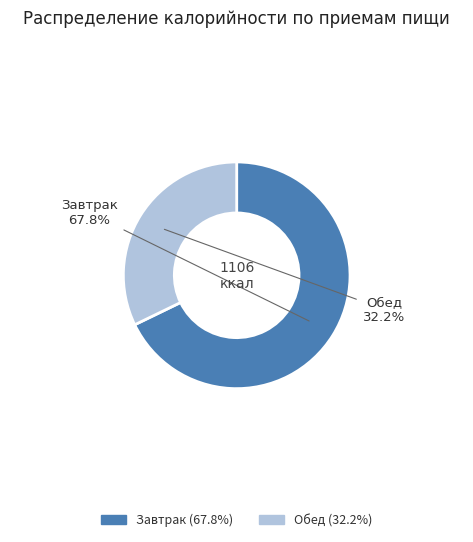

What percentage is the Обед slice, to the nearest percent?

32%